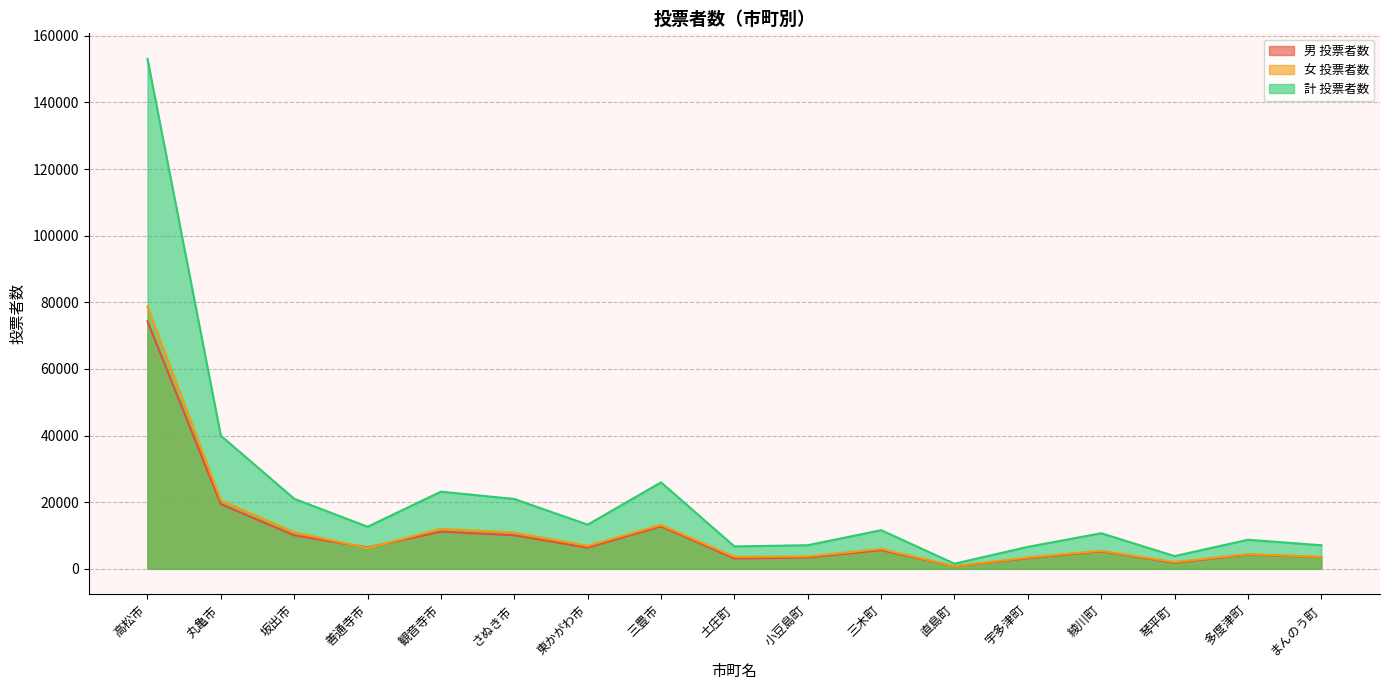

List the labels in order of 男 投票者数 value, largest first.

高松市, 丸亀市, 三豊市, 観音寺市, さぬき市, 坂出市, 善通寺市, 東かがわ市, 三木町, 綾川町, 多度津町, まんのう町, 小豆島町, 宇多津町, 土庄町, 琴平町, 直島町